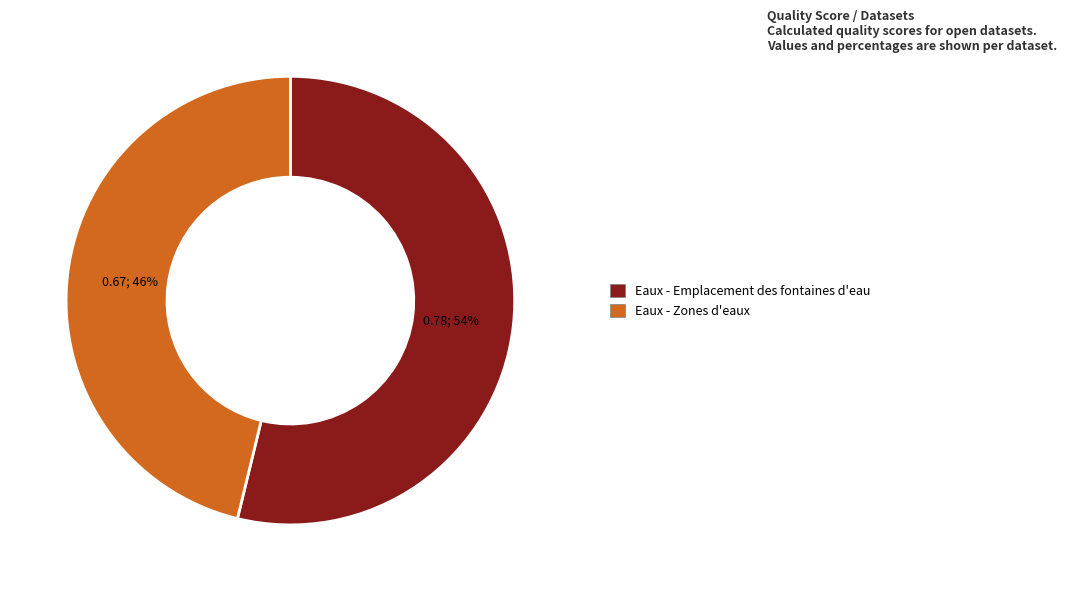

Which has a higher value, Eaux - Emplacement des fontaines d'eau or Eaux - Zones d'eaux?

Eaux - Emplacement des fontaines d'eau